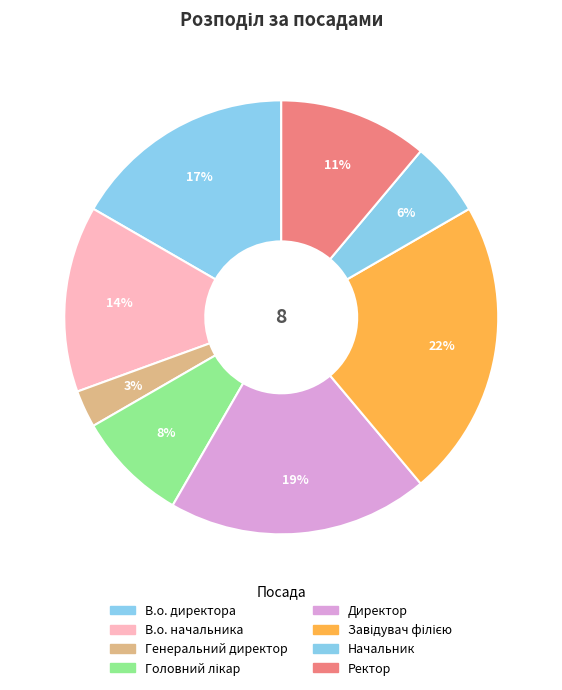

Count the number of slices in the pie.

8